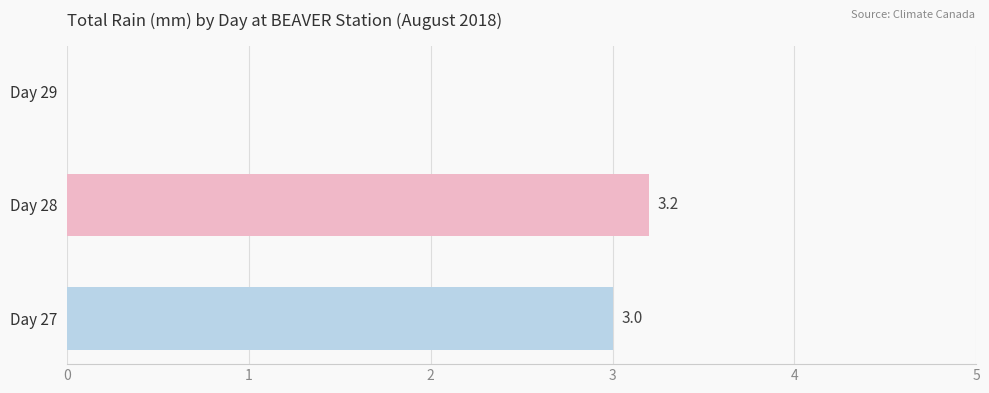

The chart shows a value of 1.5 at Day 29. True or false?

False